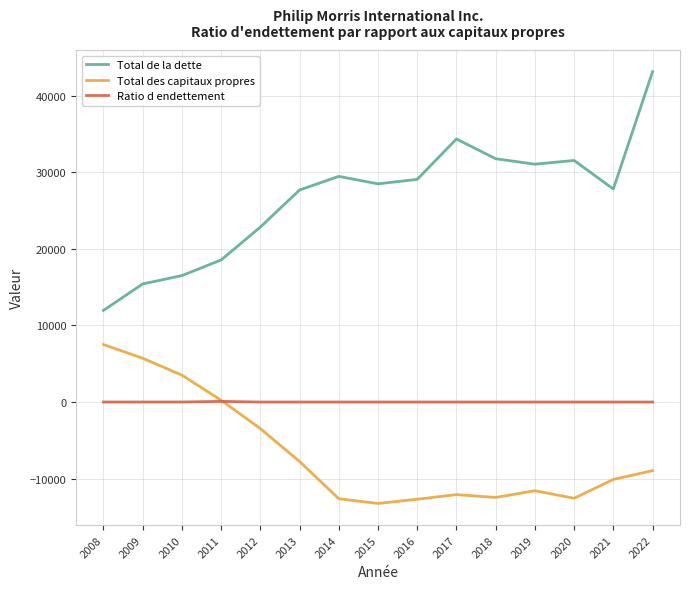

True or false: Total des capitaux propres and Total de la dette intersect in this chart.

False